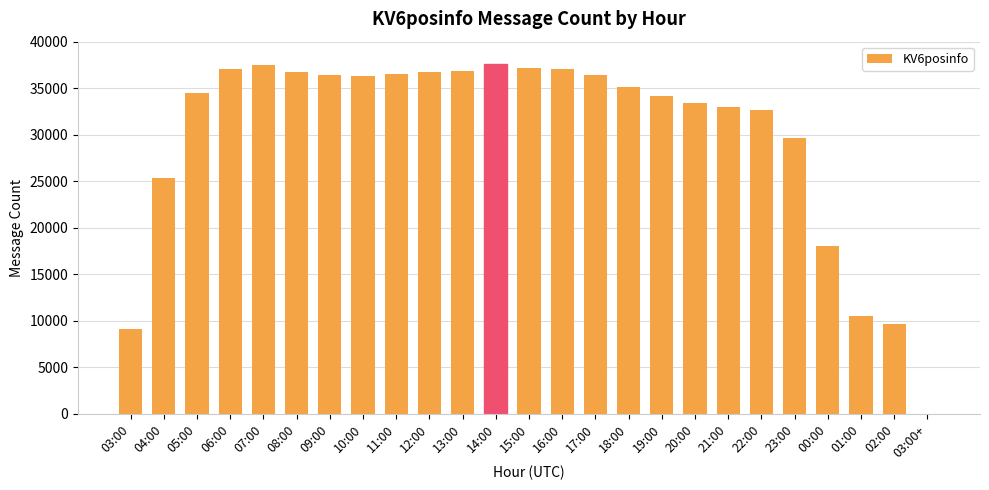

How many series are shown in this chart?

1